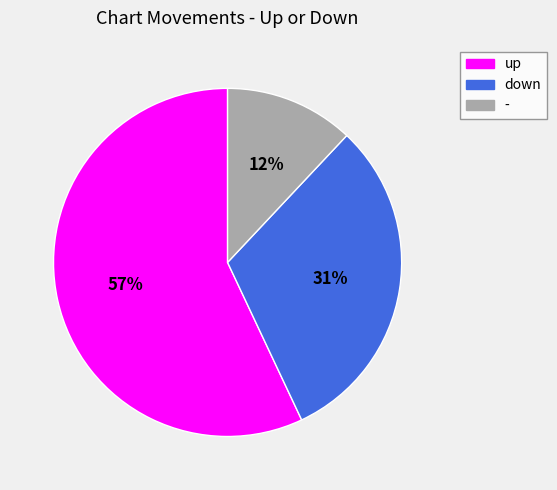

Is it true that down is 44% of the pie?

False